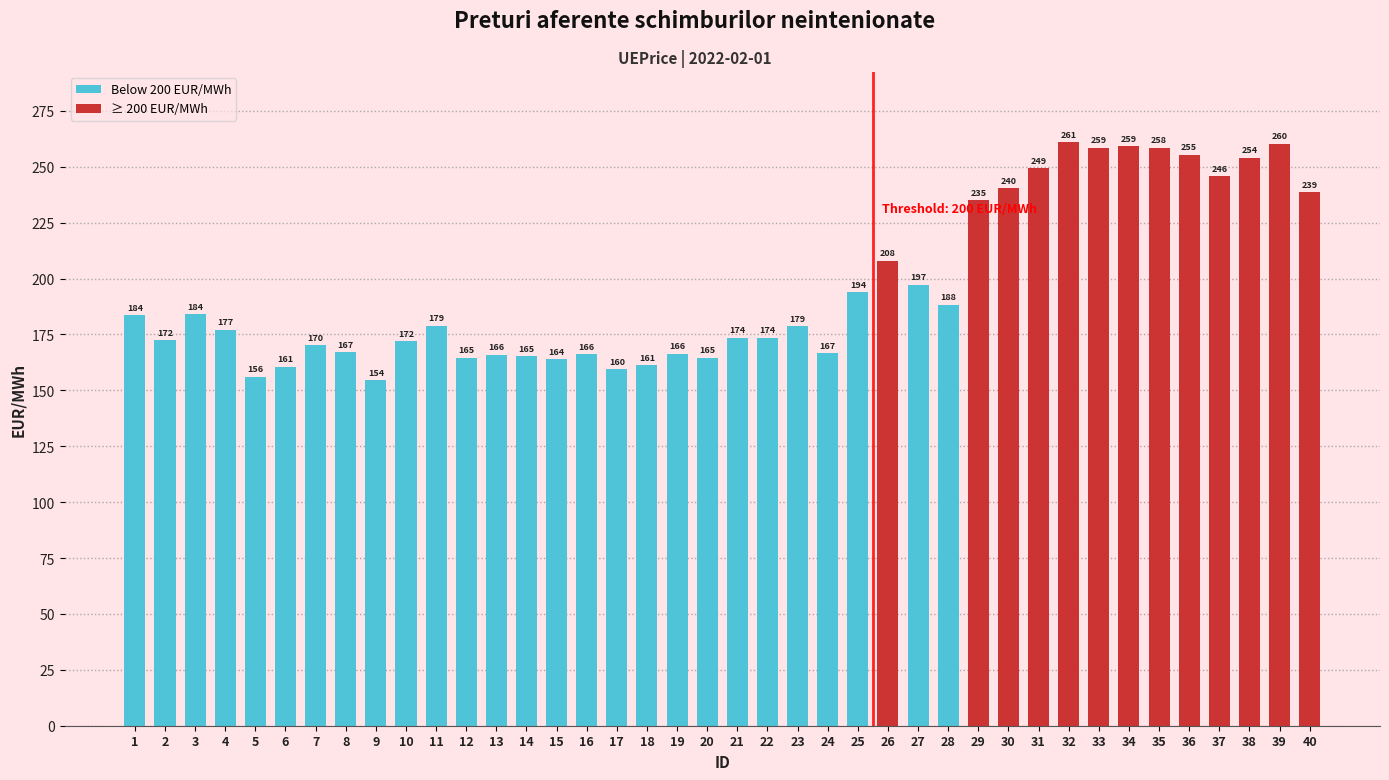

What is the greatest value displayed?

261.1